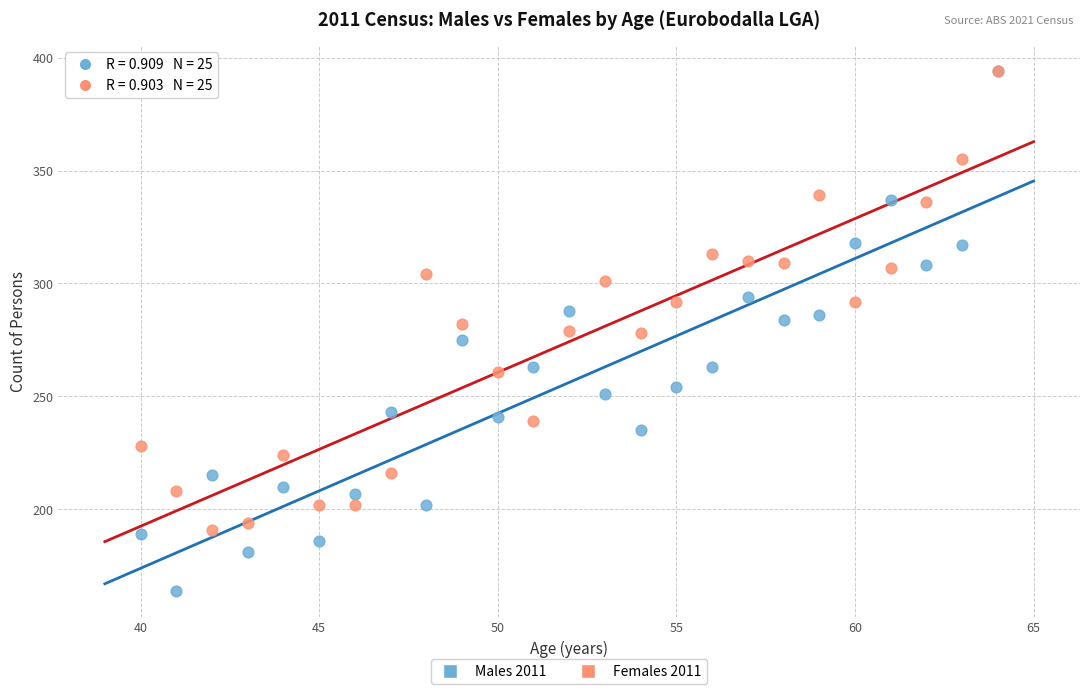

Which series has the largest Y range (max minus min)?

Males 2011